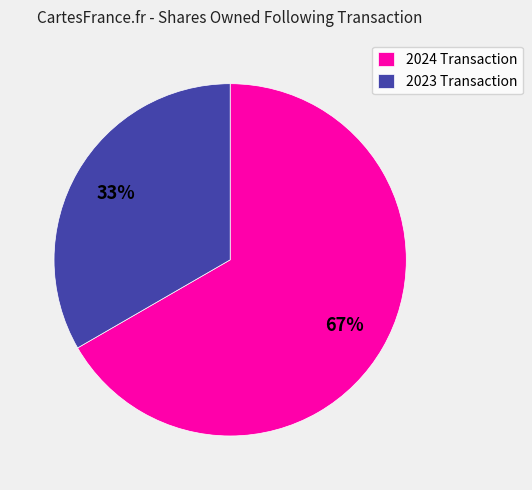

Rank the categories by value from lowest to highest.

2023 Transaction, 2024 Transaction